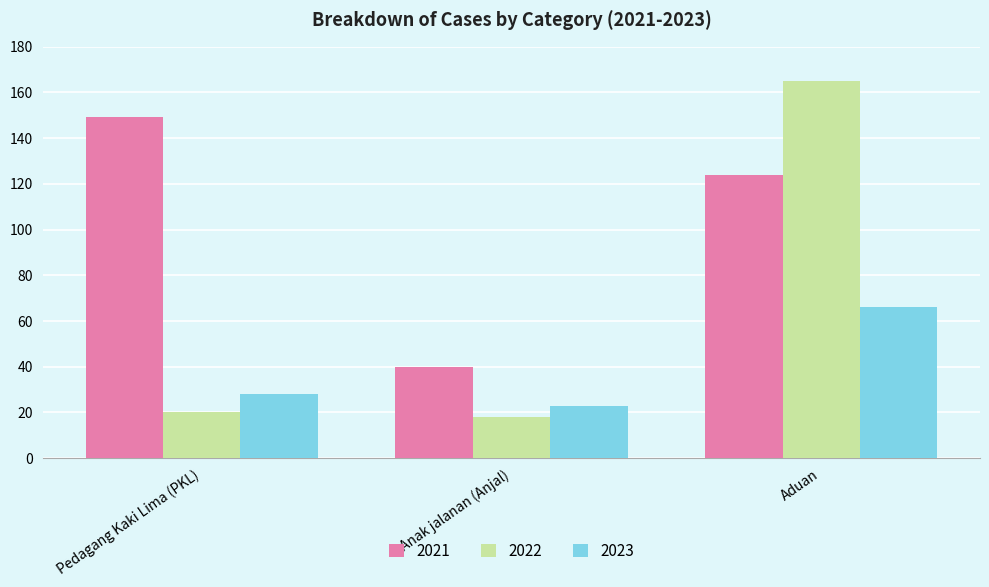

How many groups of bars are there?

3